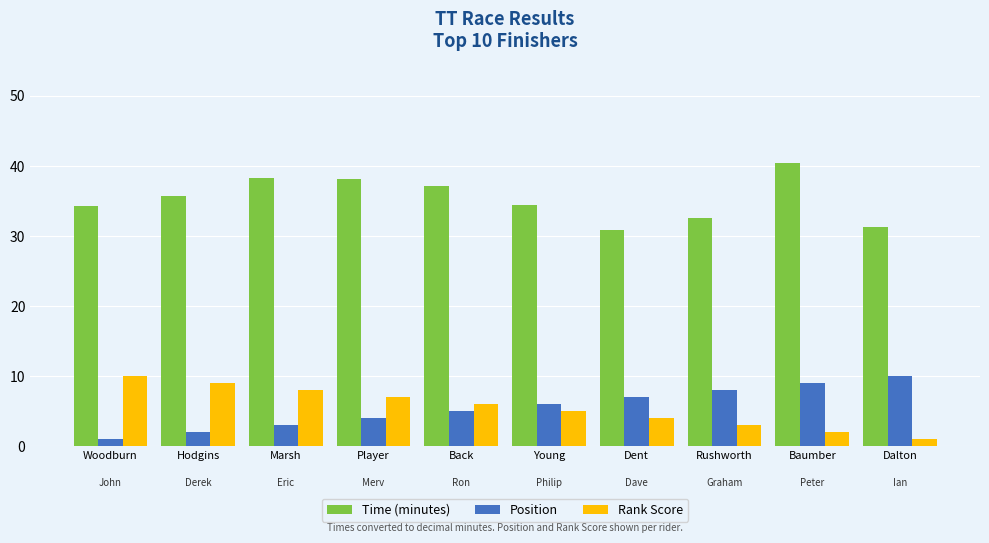

What is the difference between the maximum and minimum values in the Time (minutes) series?

9.5